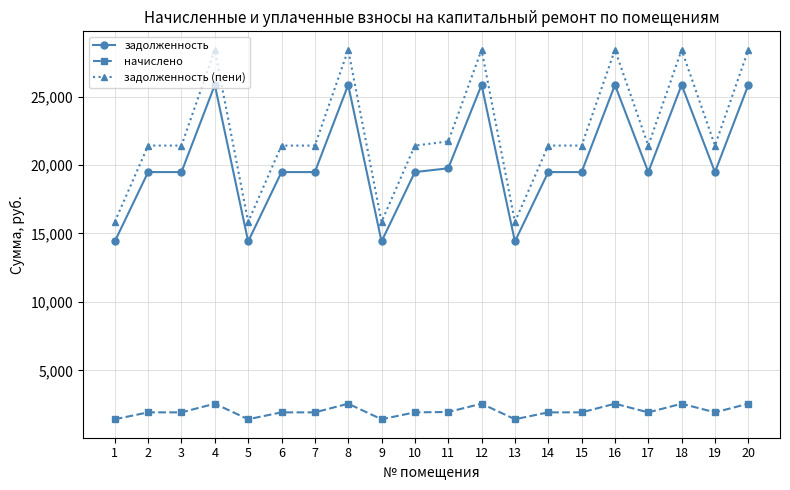

What is the total value across all series at 19?

42842.4